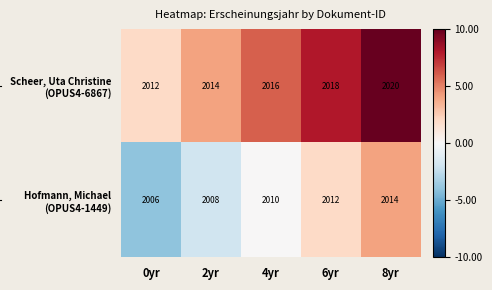

At which category is the sum across all series the highest?

8yr